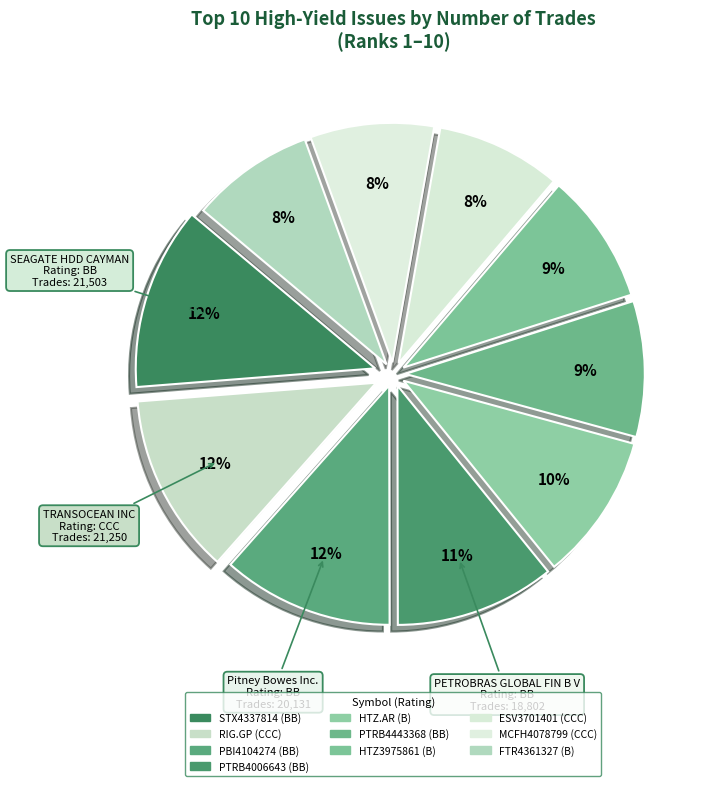

To the nearest percent, what is the difference between the largest and smallest slice percentages?

4%